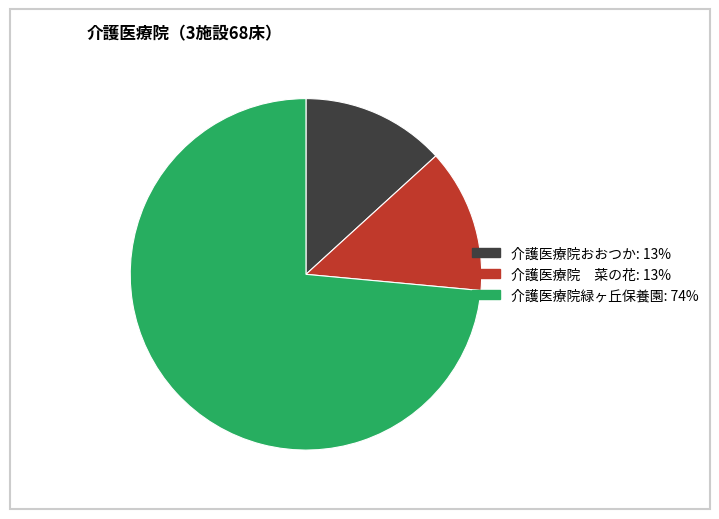

Which slice represents more than half of the pie?

介護医療院緑ヶ丘保養園